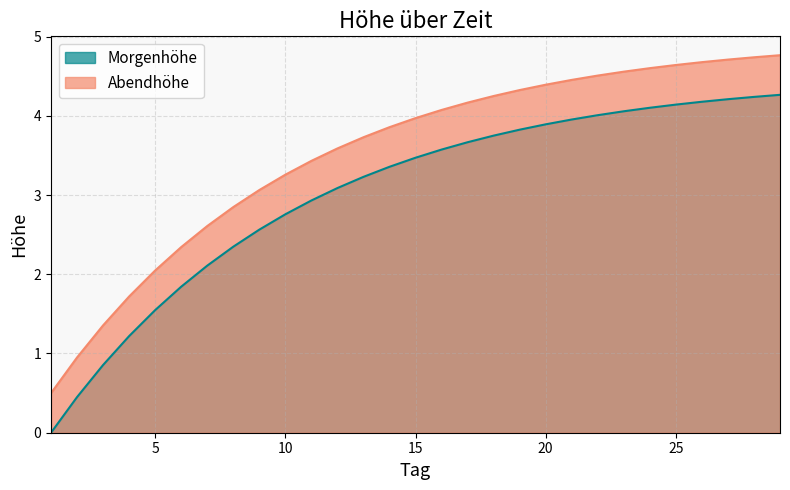

True or false: Morgenhöhe has a value of 4.1 at 23.

True